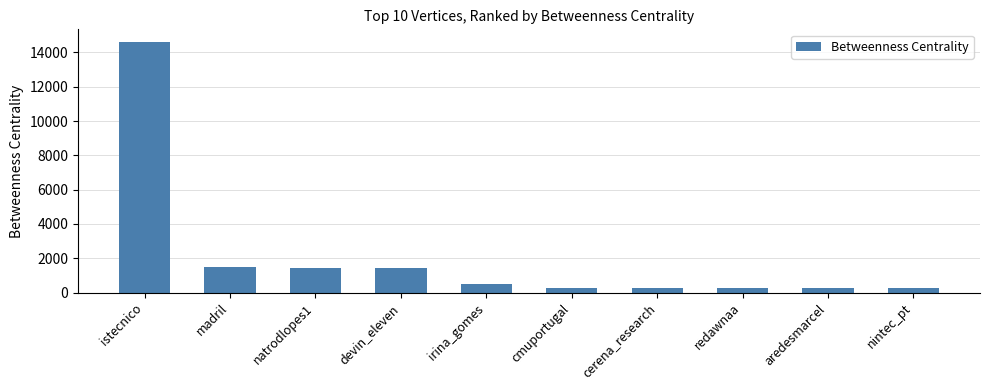

What is the average value?

2070.0